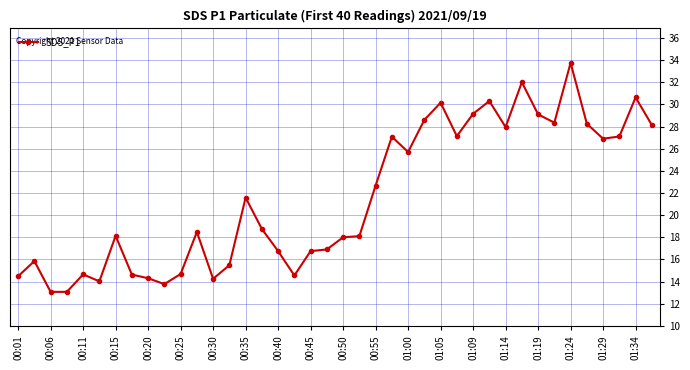

What is the value of the 39th point from the left?

30.6